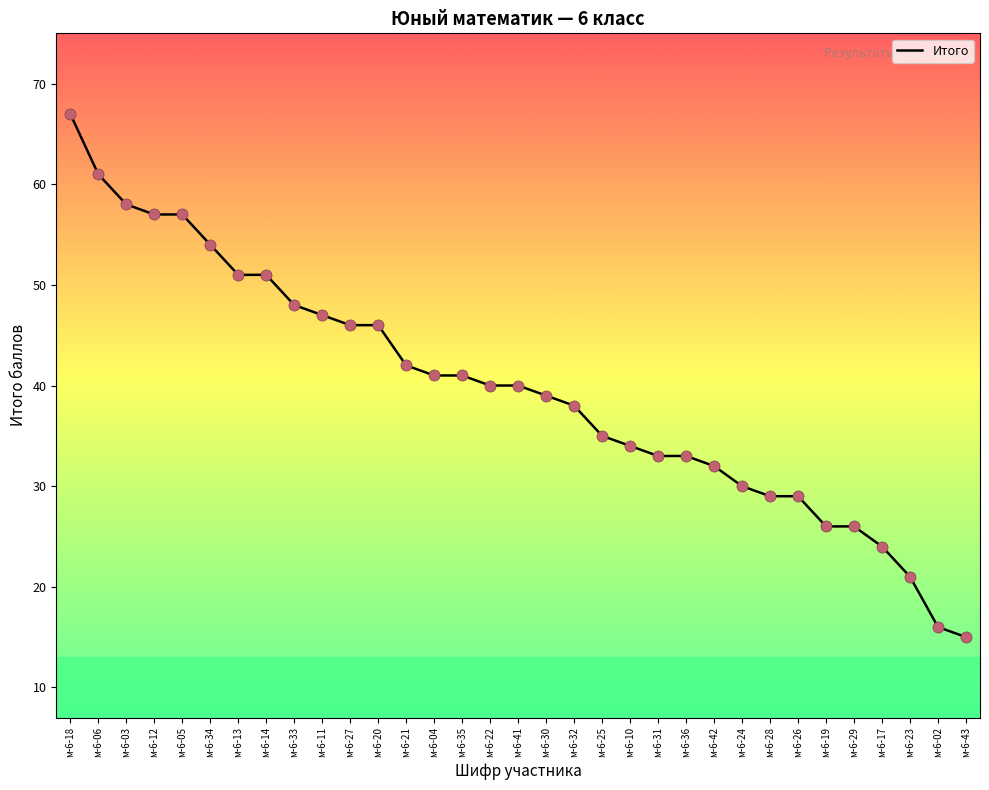

What is the ratio of the value at м-6-35 to the value at м-6-24?

1.4